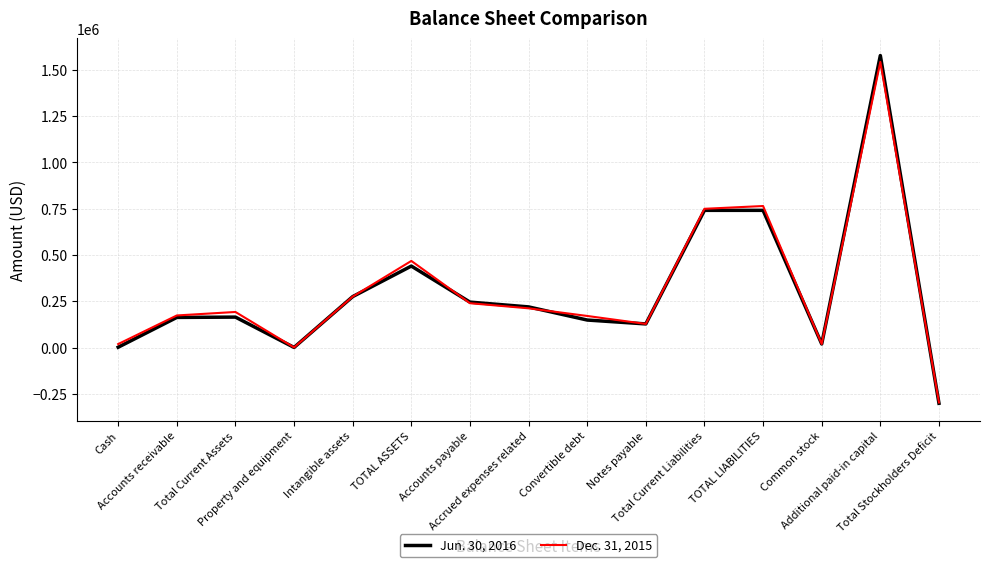

Read the Dec. 31, 2015 value at Property and equipment, to the nearest 10.

550